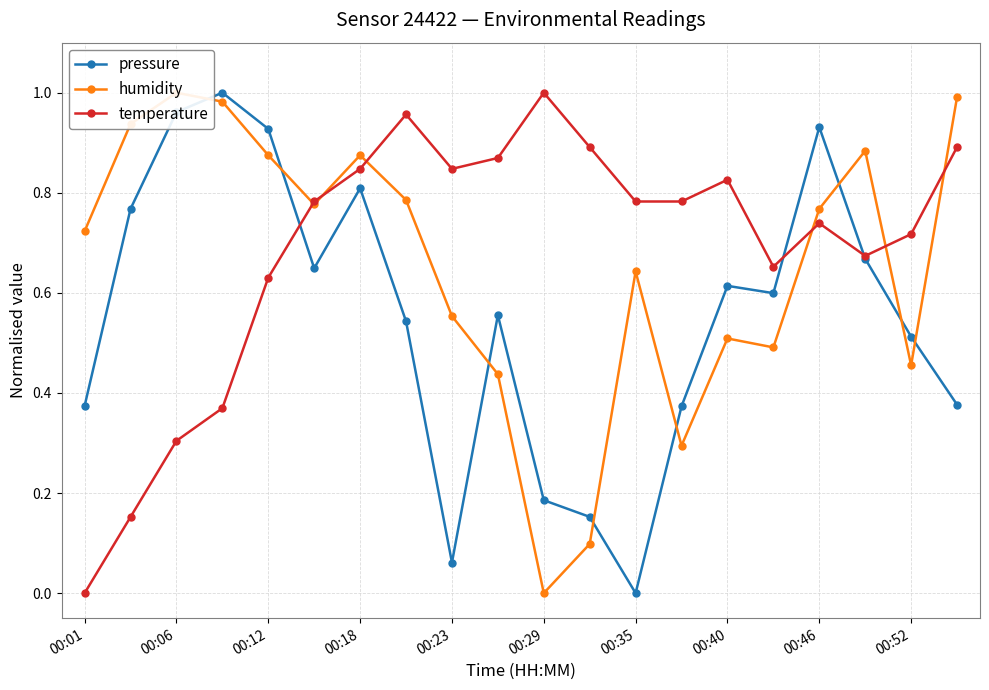

True or false: pressure has a value of 0.3 at 00:46.

False